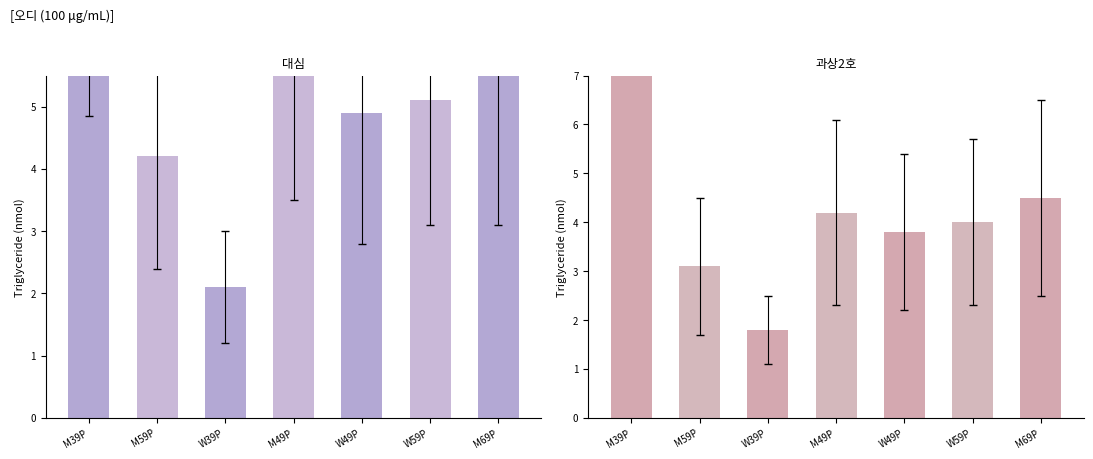

Where is M59P nearest to the value 8?

M69P